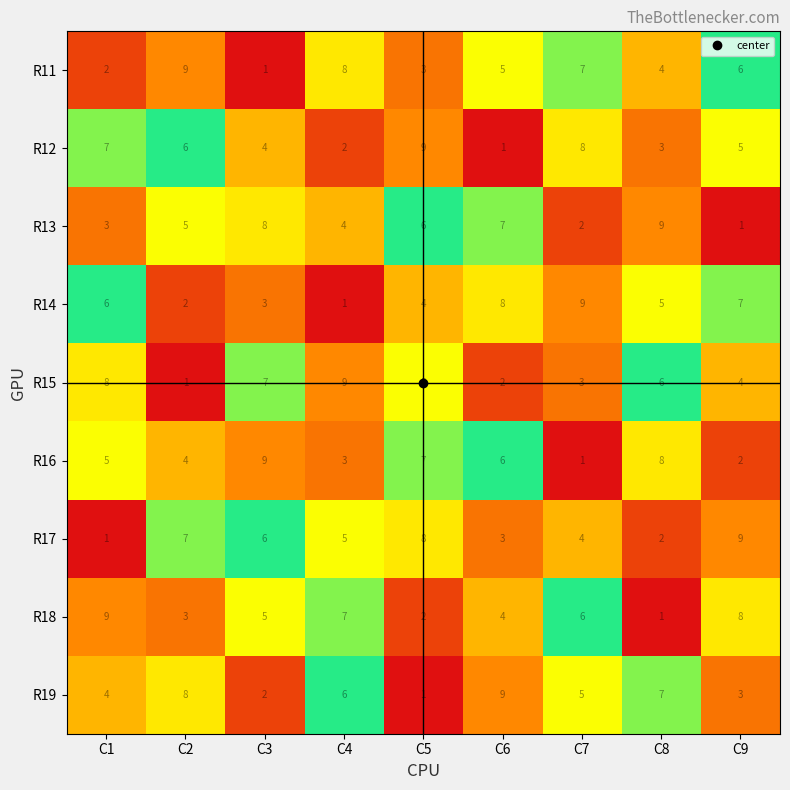

Count the number of categories in the chart.

9